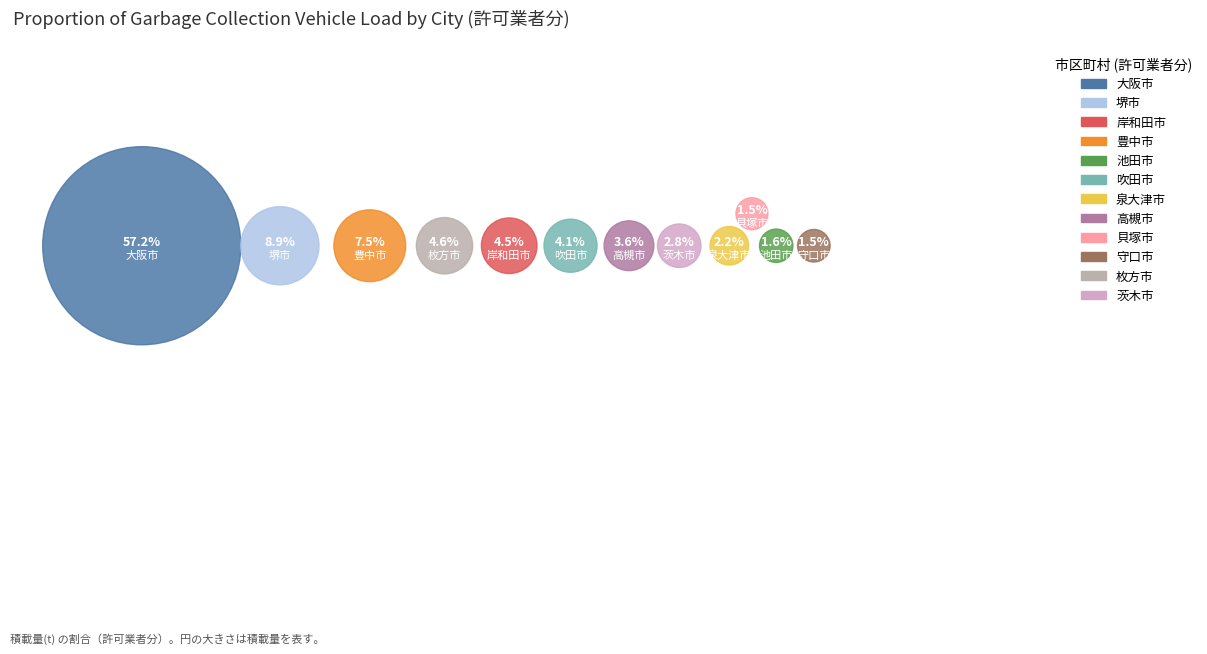

How many segments does this pie chart have?

12